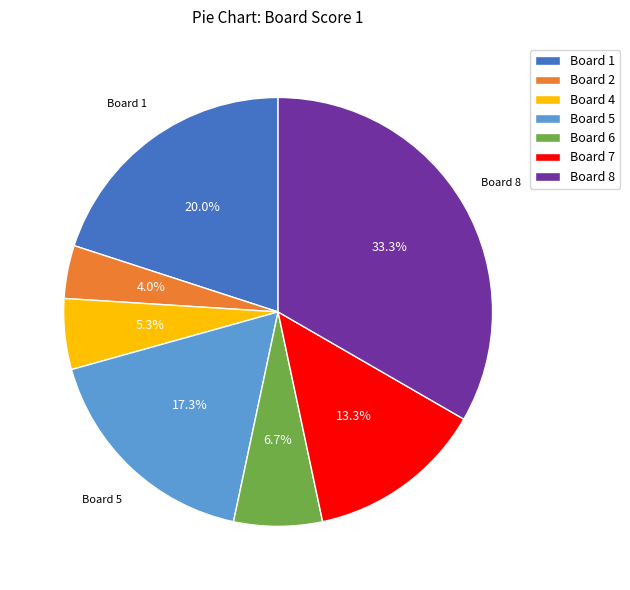

Which has a higher value, Board 2 or Board 5?

Board 5